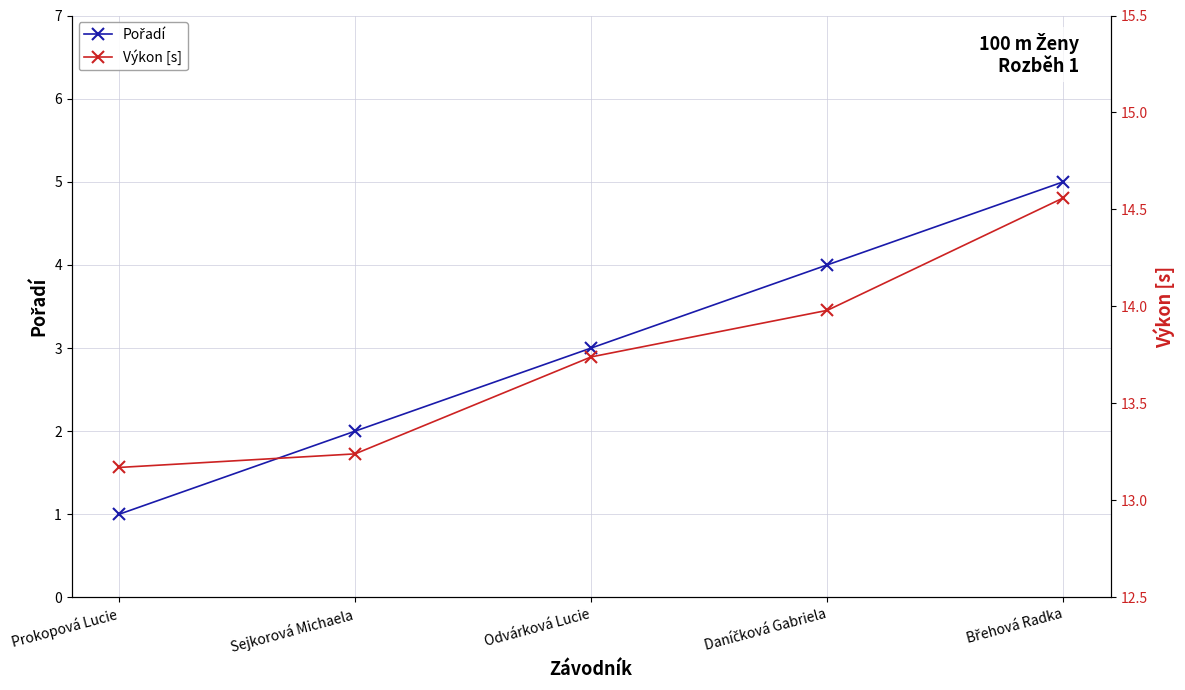

At how many categories does at least one series exceed 1?

5